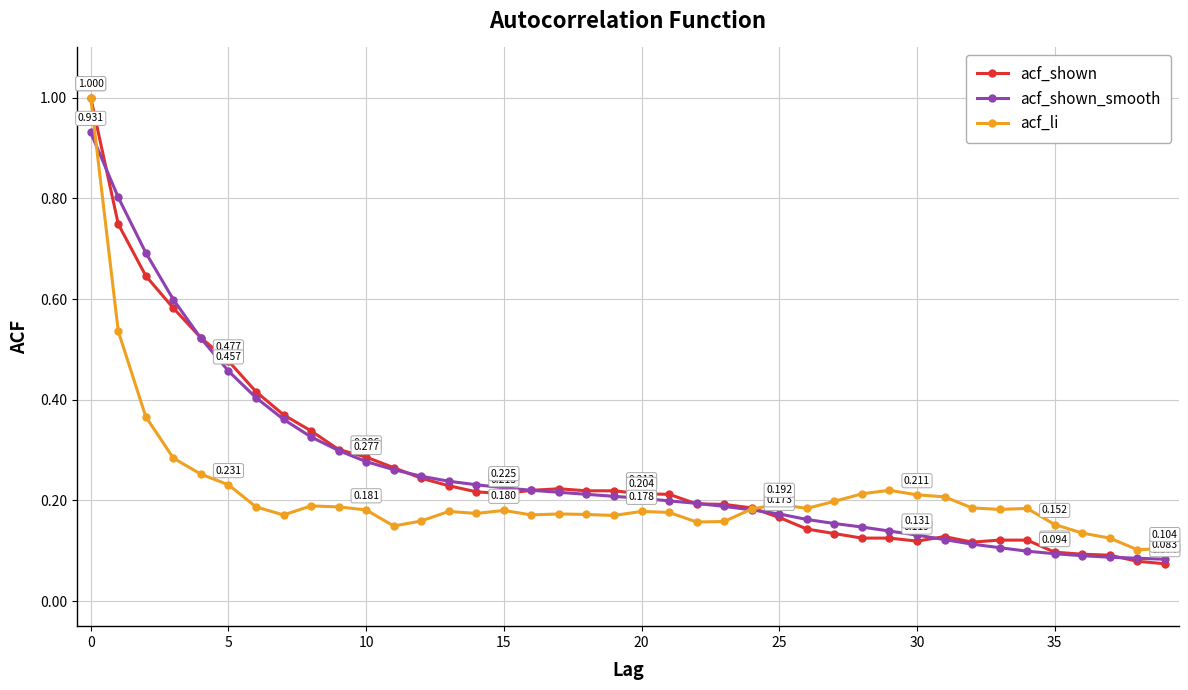

Which series has the widest spread of values?

acf_shown